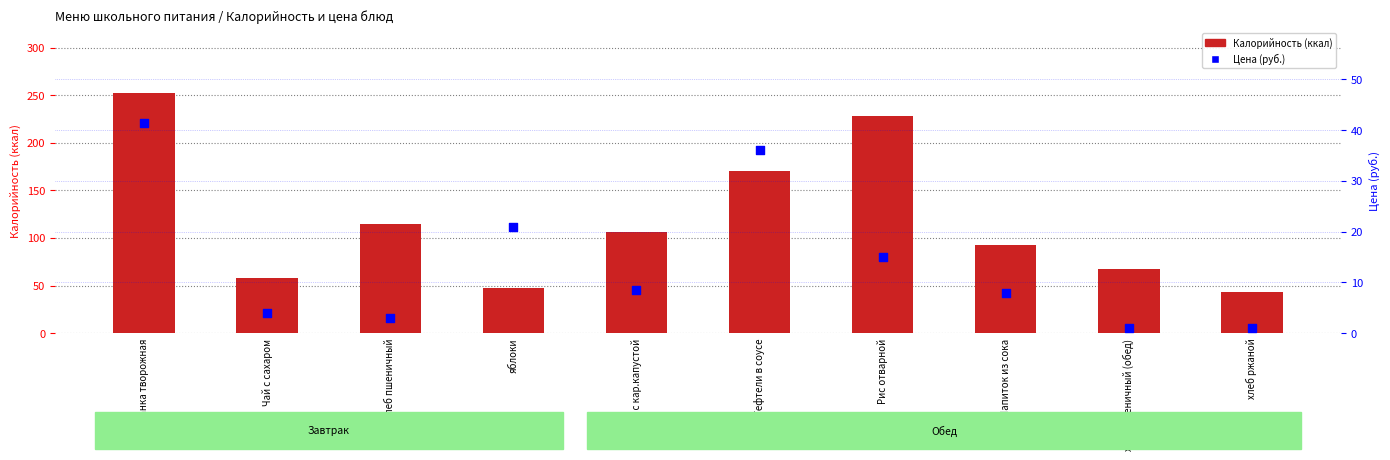

What is the total value across all series at Напиток из сока?

101.0